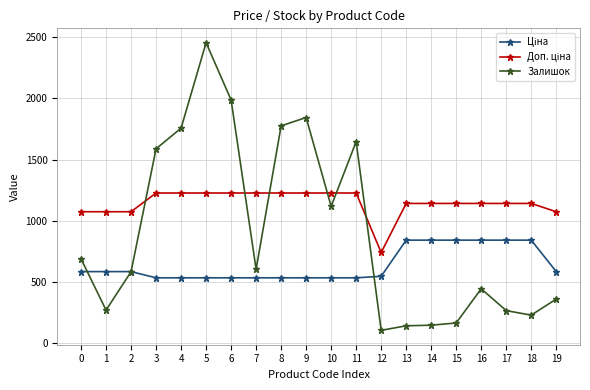

What is the smallest value displayed?

107.0